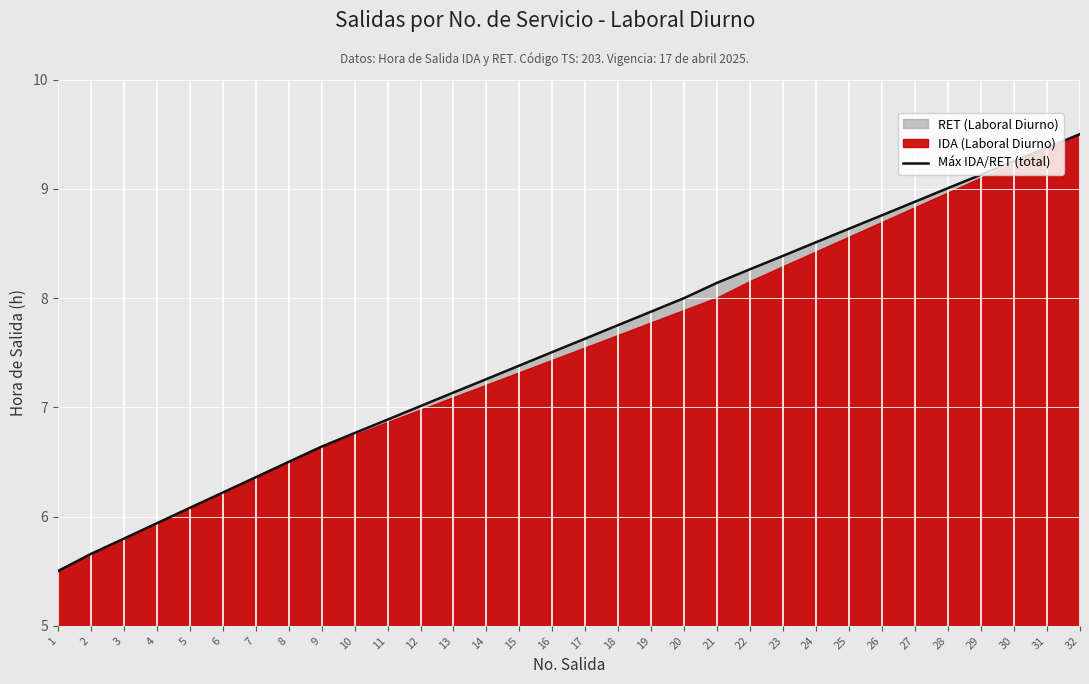

What is the value of the 27th point from the left?

8.9